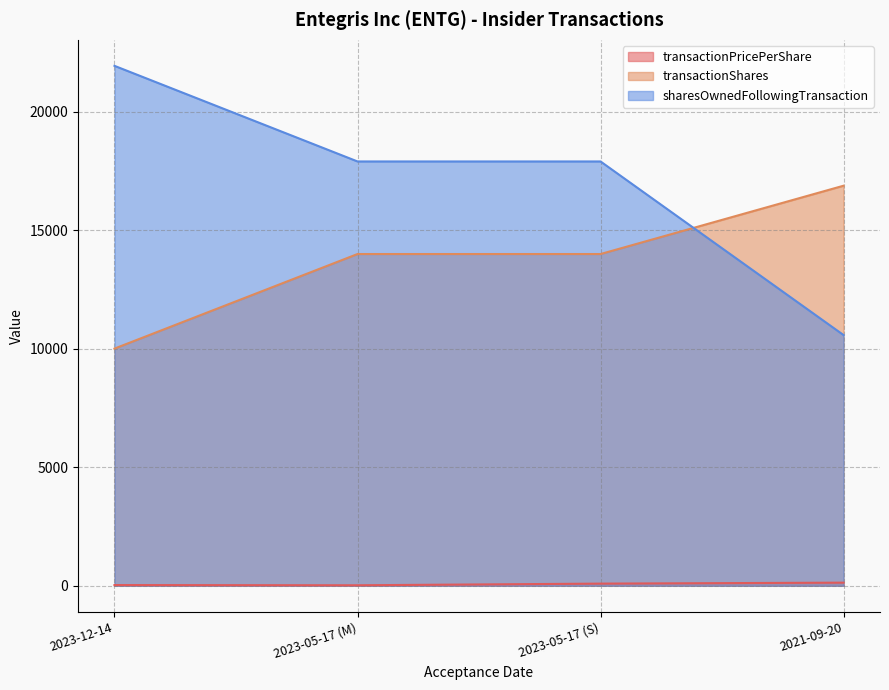

True or false: transactionShares has a value of 14004.0 at 2023-05-17 (S).

True